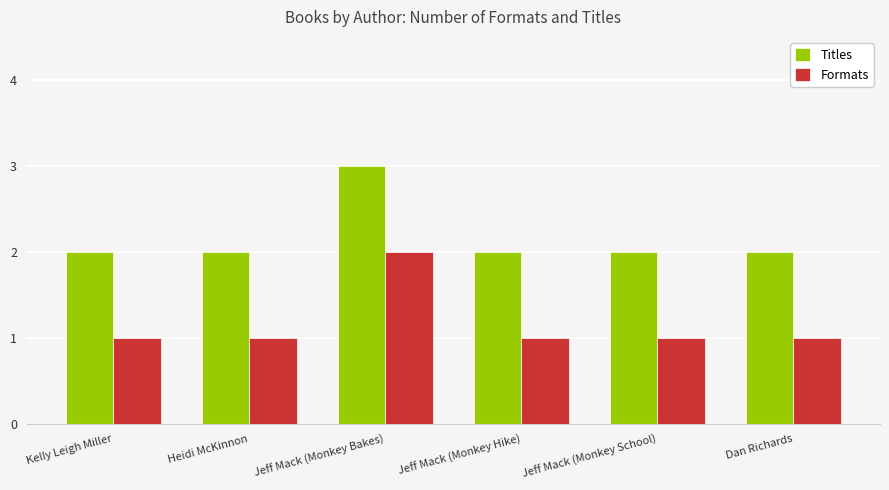

The Titles series shows 2 at Jeff Mack (Monkey Hike). True or false?

True